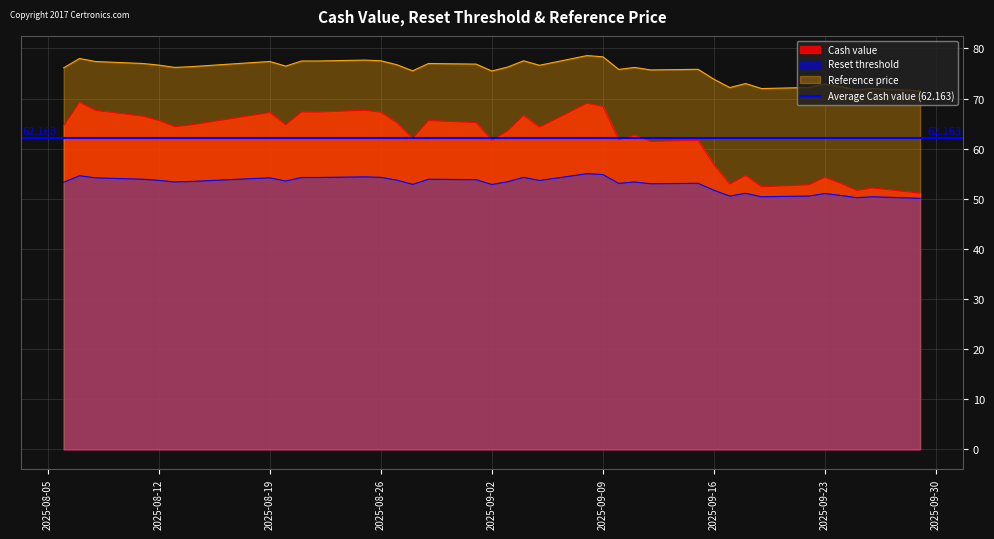

The Cash value series shows 52.9 at 2025-09-17. True or false?

True